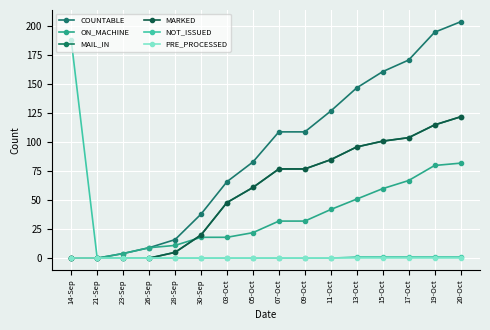

Is this an area chart (filled region under the line)?

No